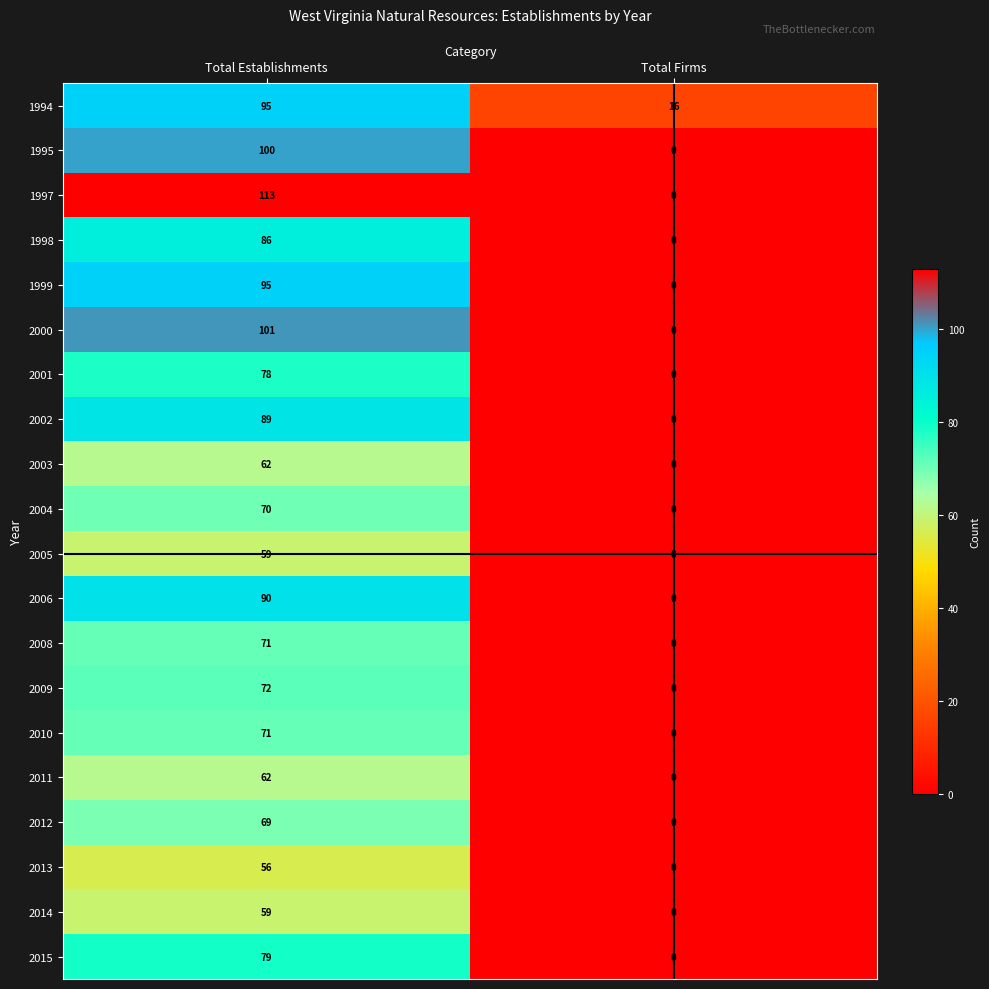

Between Total Establishments and Total Firms, which series saw the biggest shift?

1997